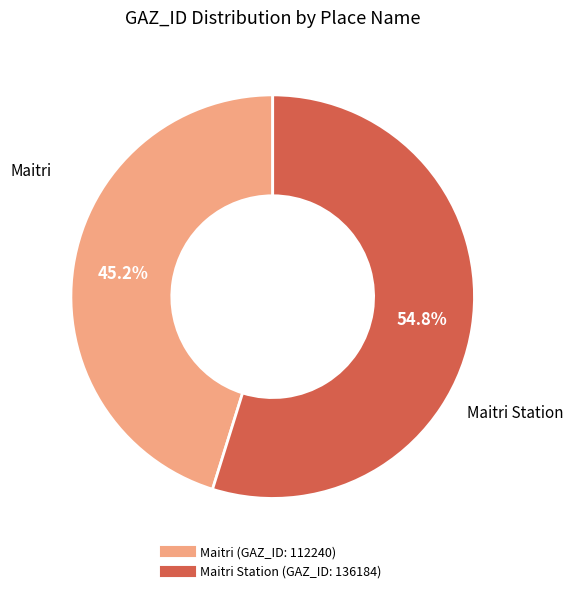

How many segments does this pie chart have?

2